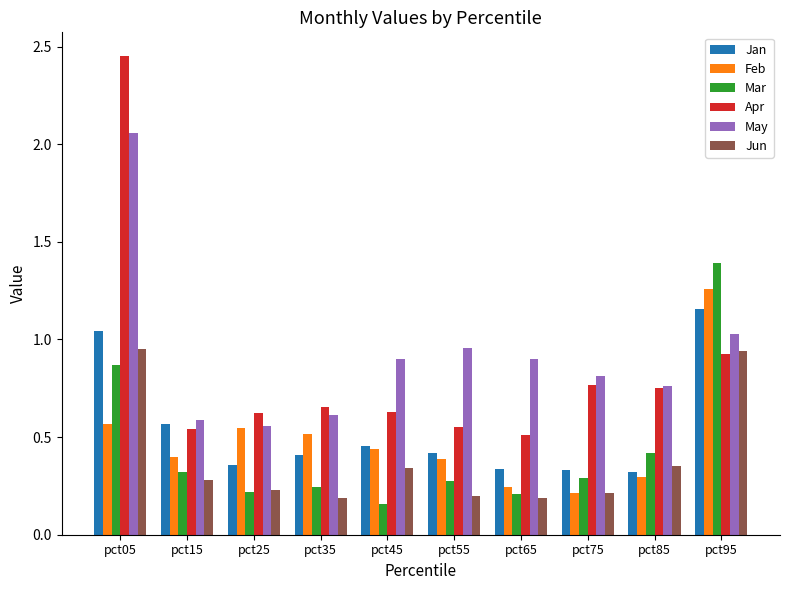

What is the maximum value for Mar?

1.4